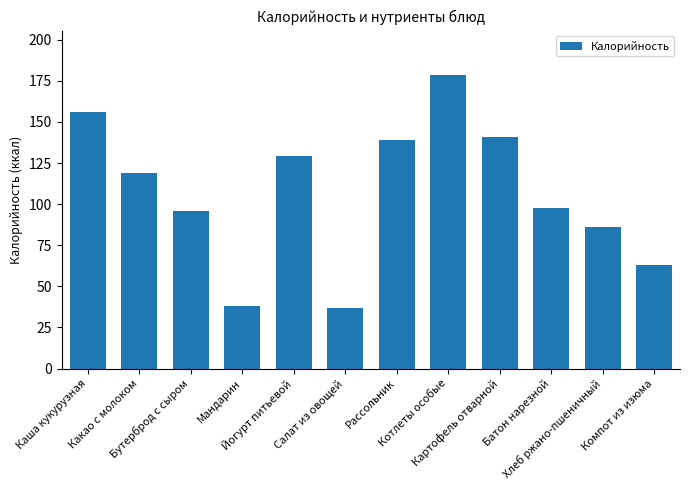

What is the value of the 2nd bar from the left?

118.8